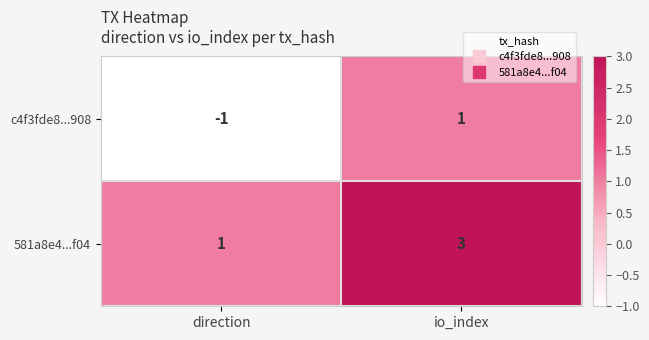

Where is c4f3fde8...908 nearest to the value 0?

direction